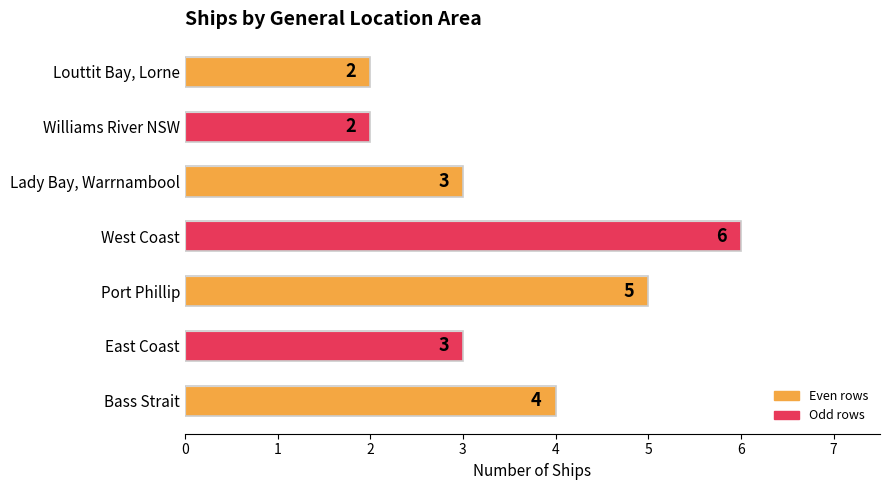

What is the change in value from Bass Strait to Port Phillip?

+1